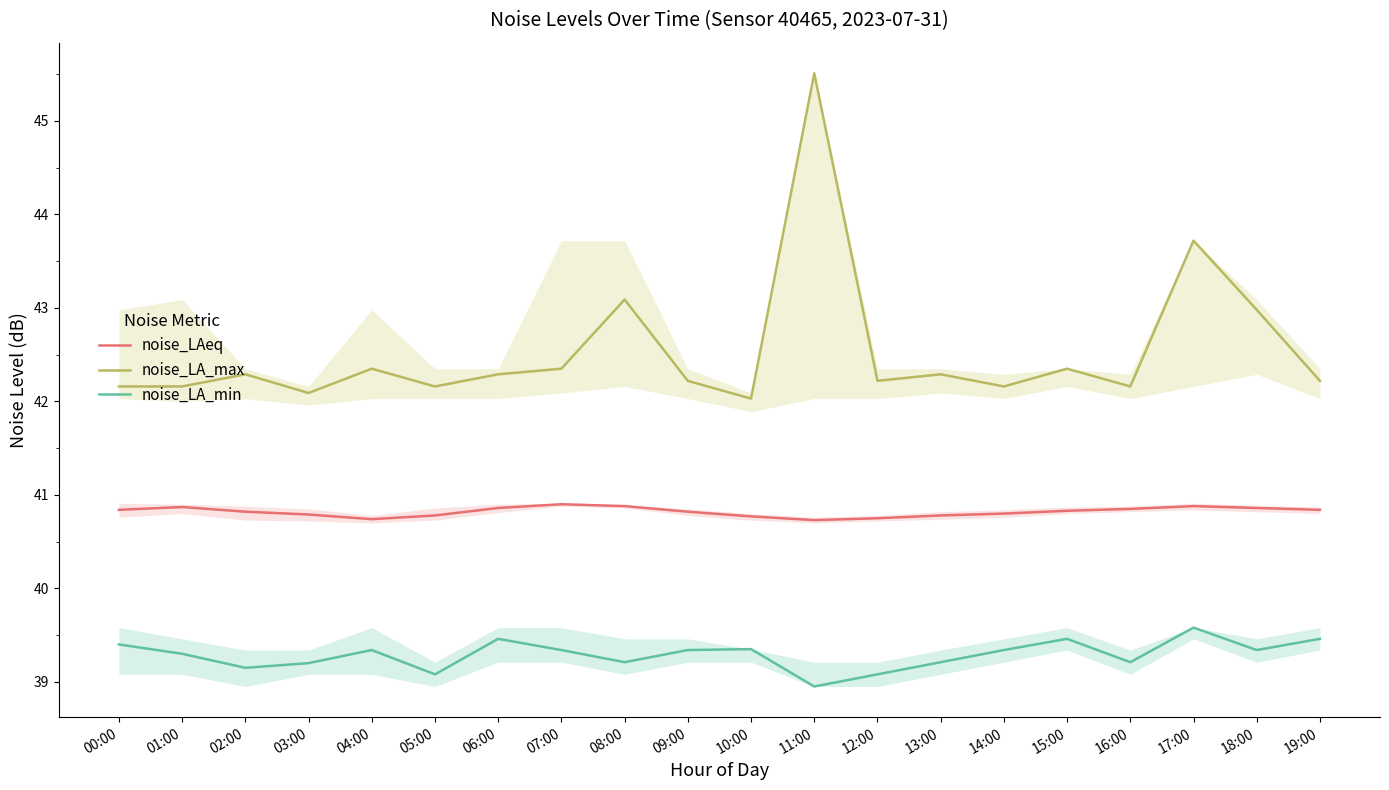

What is the value of the noise_LA_min point at the 18th from the left?

39.6